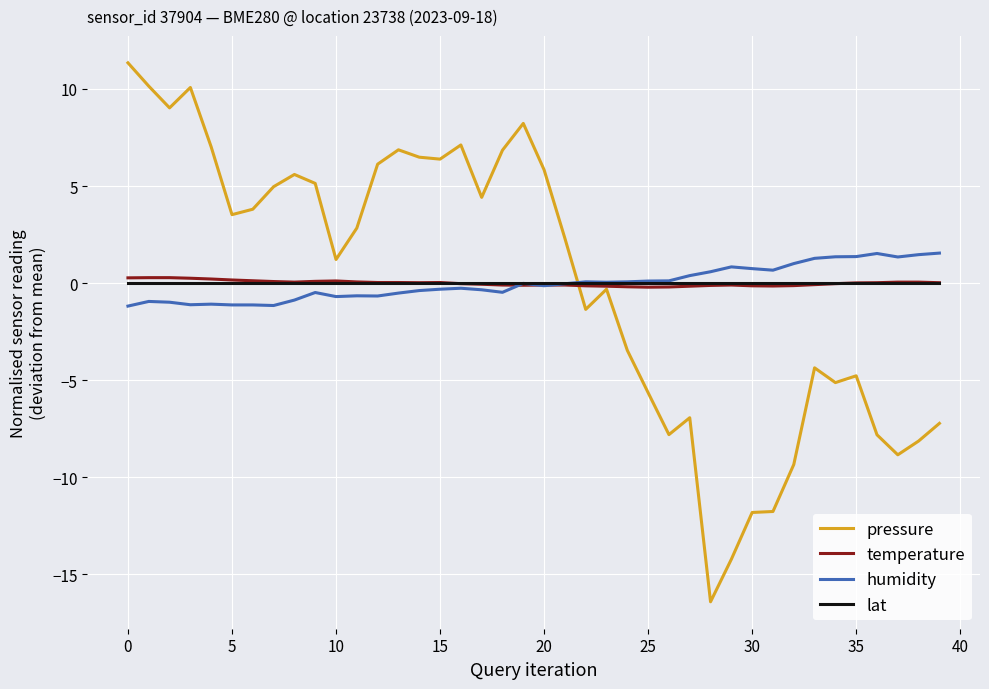

What is the difference between the maximum and minimum values in the humidity series?

2.7